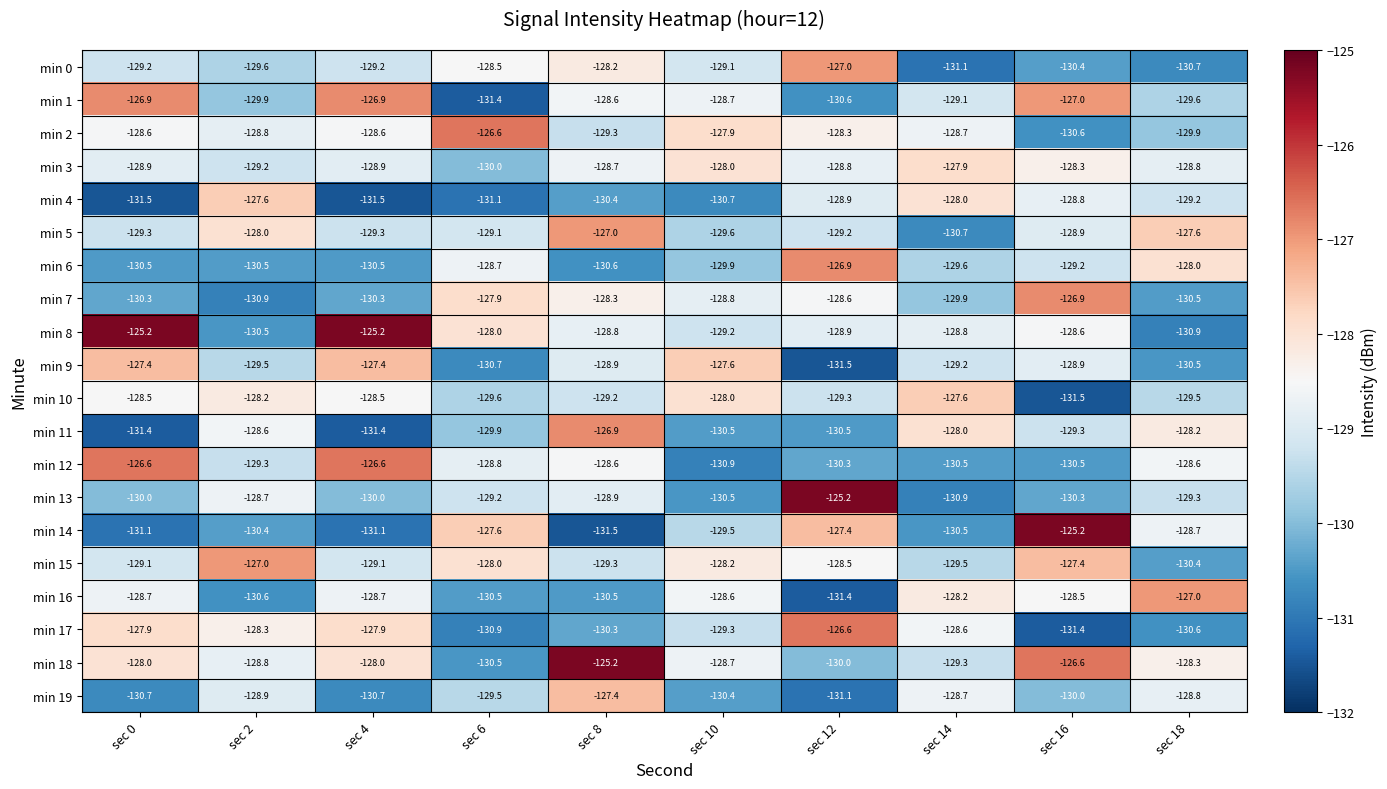

Which series changed the most between sec 0 and sec 10?

min 12